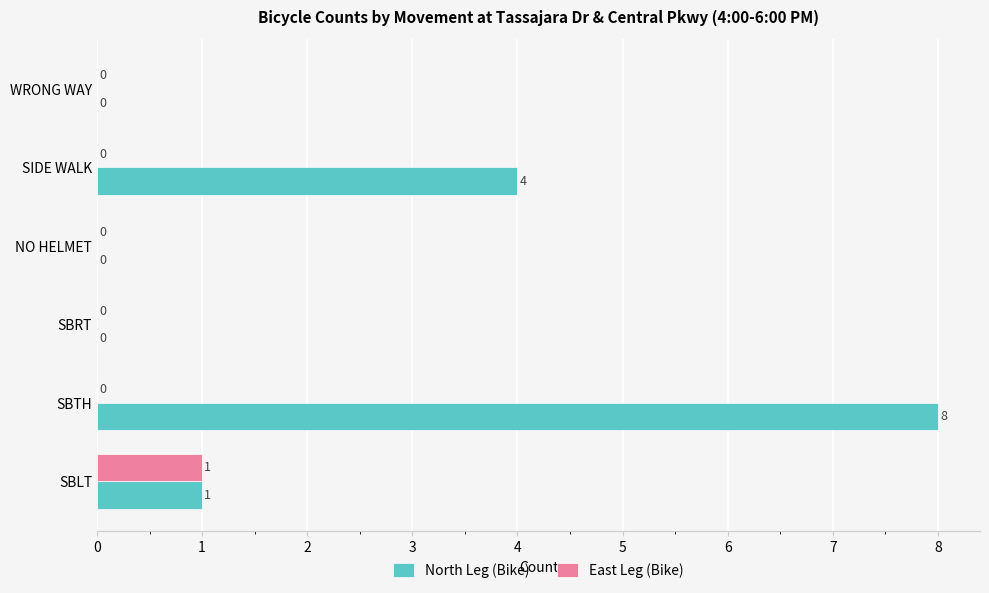

Which category has the highest value across all series?

SBTH